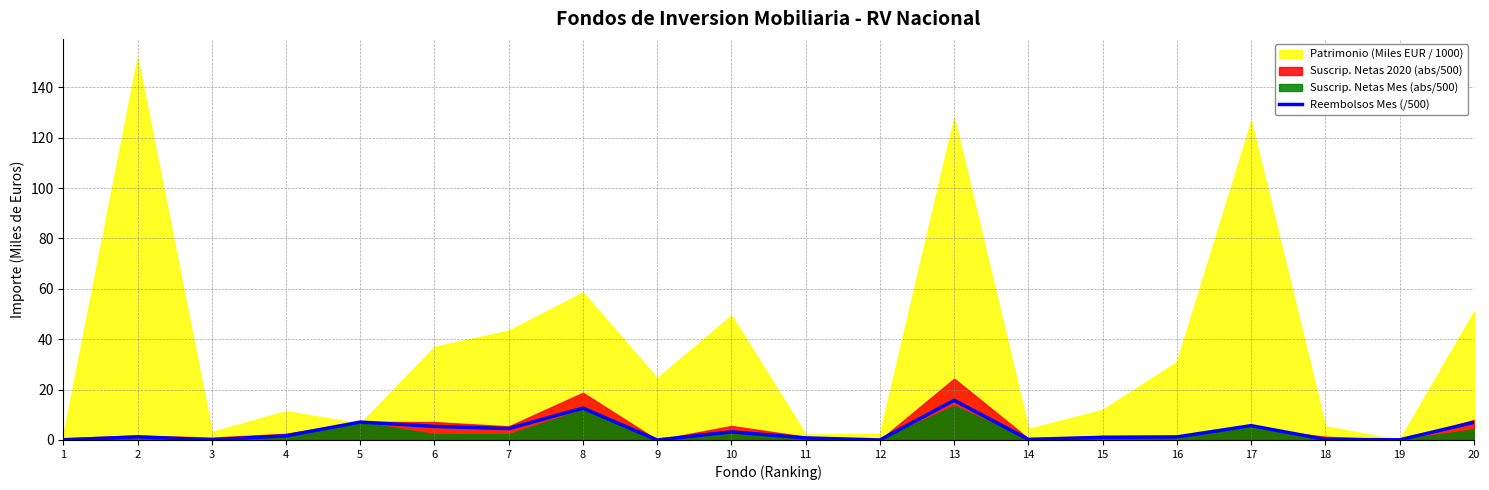

True or false: the data shows 1.2 at 16.

True